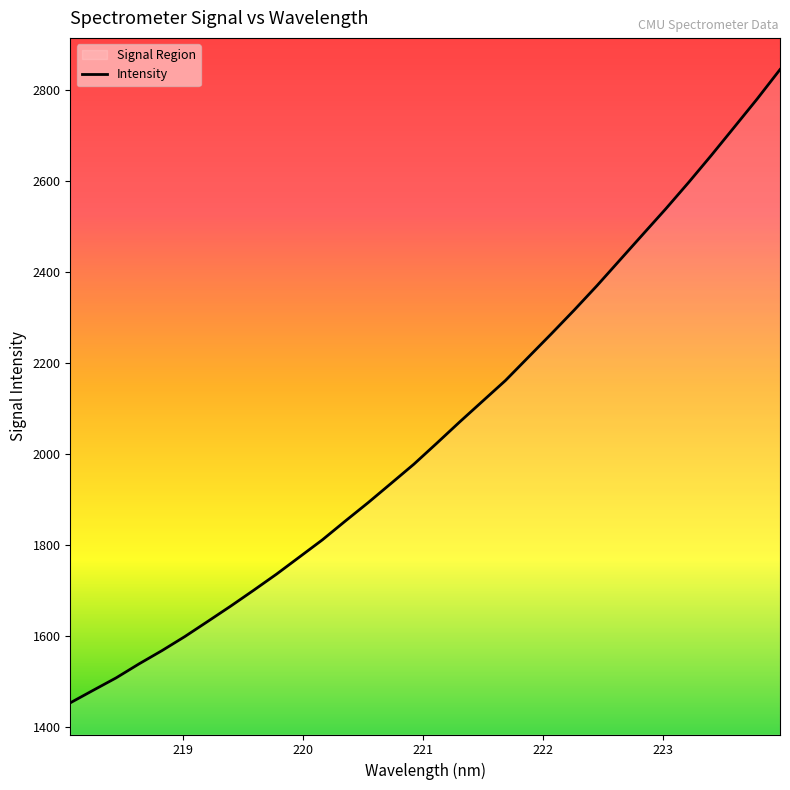

What is the greatest value displayed?

2845.8